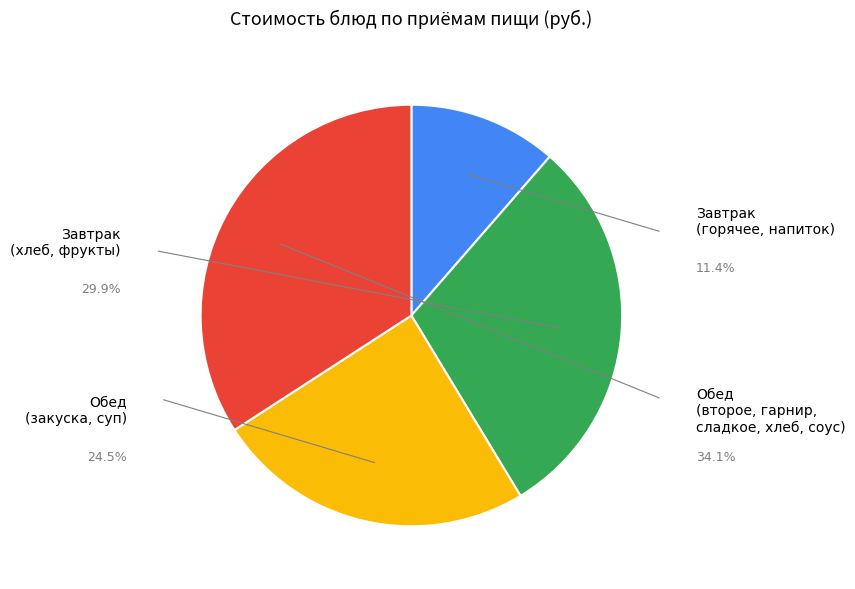

Is there a majority slice in this chart?

No